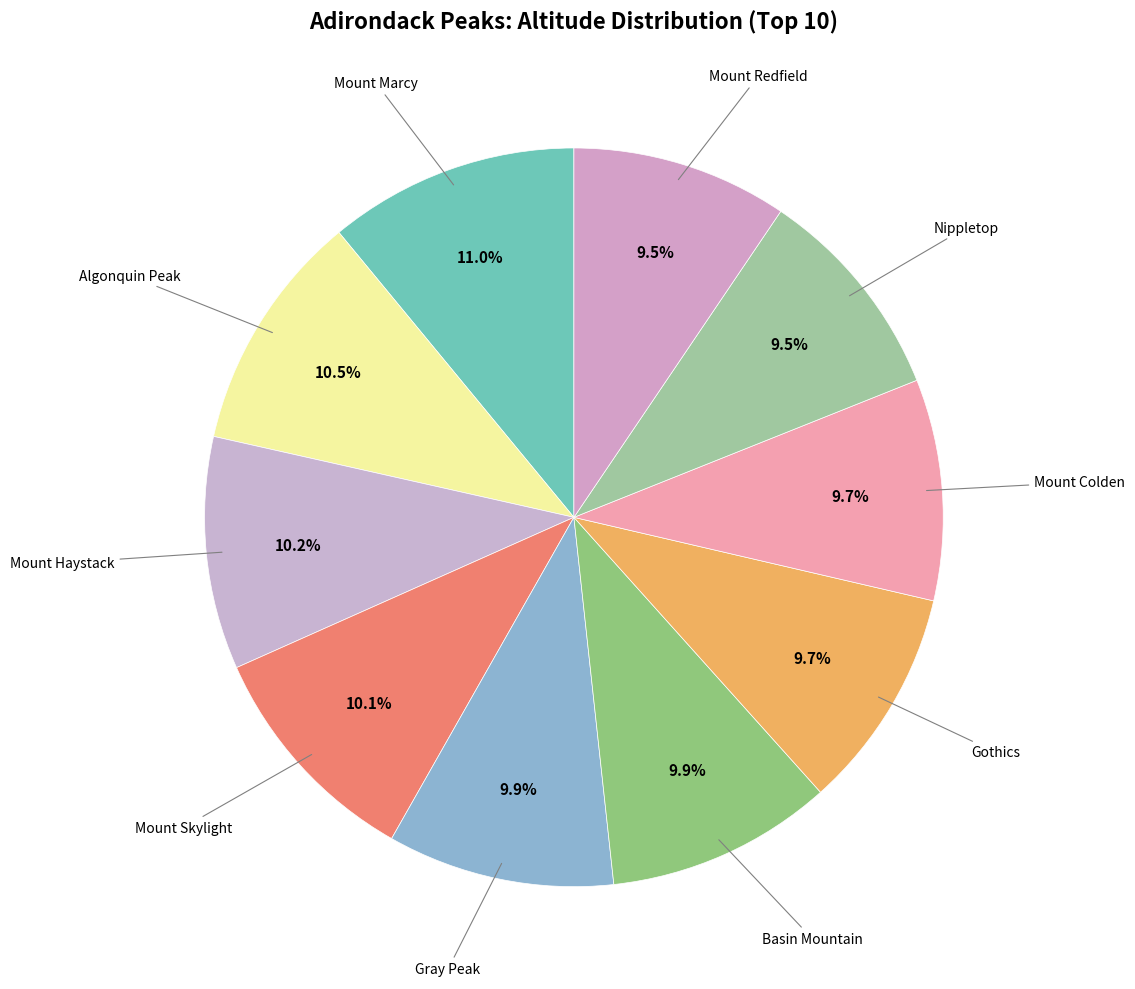

Which category has the smallest portion of the pie?

Mount Redfield